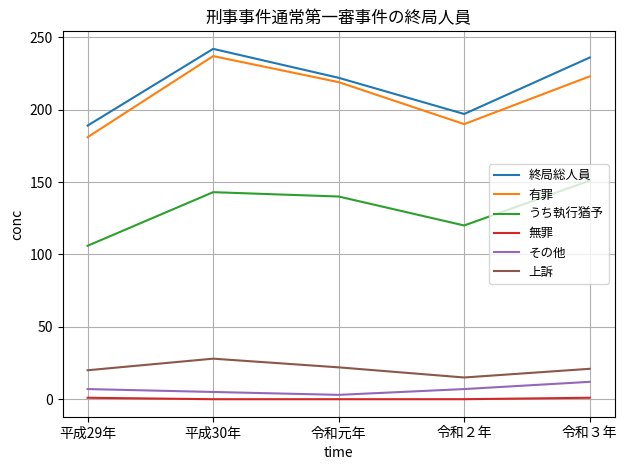

What is the difference between the maximum and minimum values in the 終局総人員 series?

53